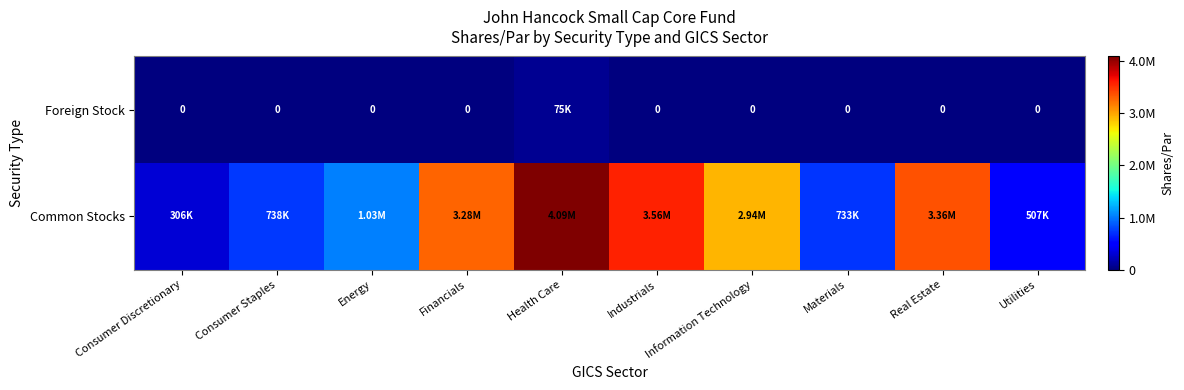

What is the total value across all series at Materials?

732726